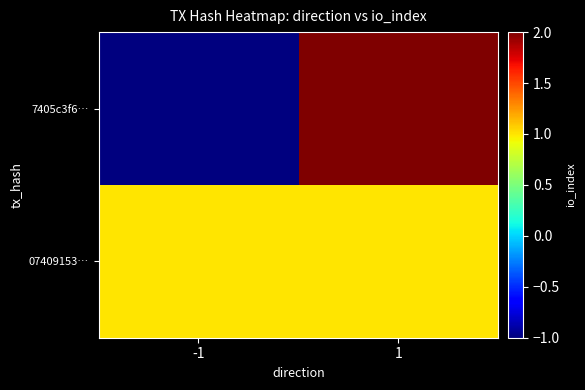

Between -1 and 1, which series saw the biggest shift?

7405c3f6…